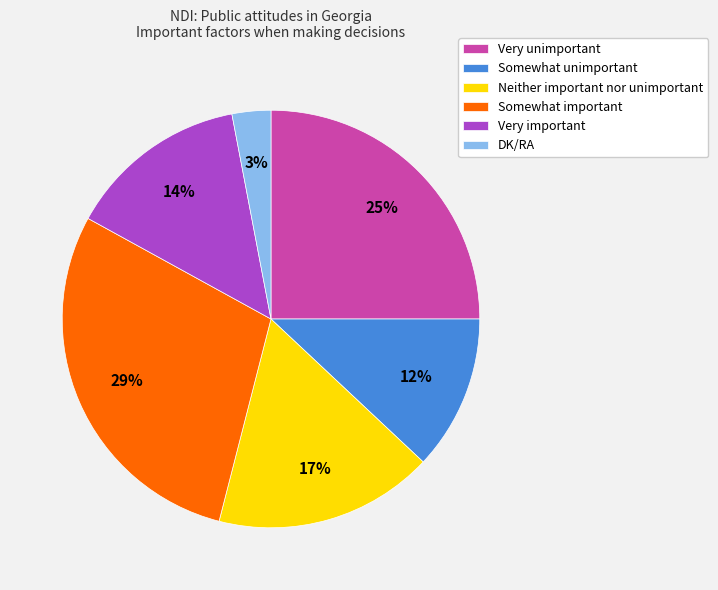

True or false: Neither important nor unimportant accounts for 4% of the total.

False